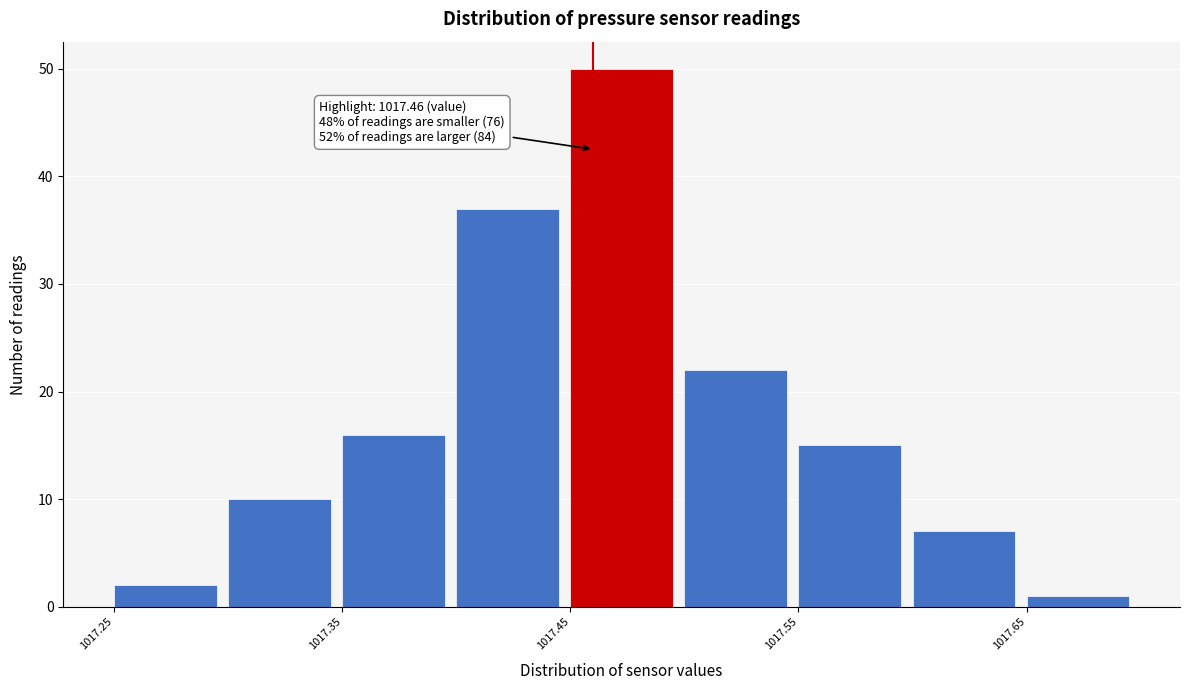

Which range on the x-axis has the tallest bar?

1017.45 to 1017.50